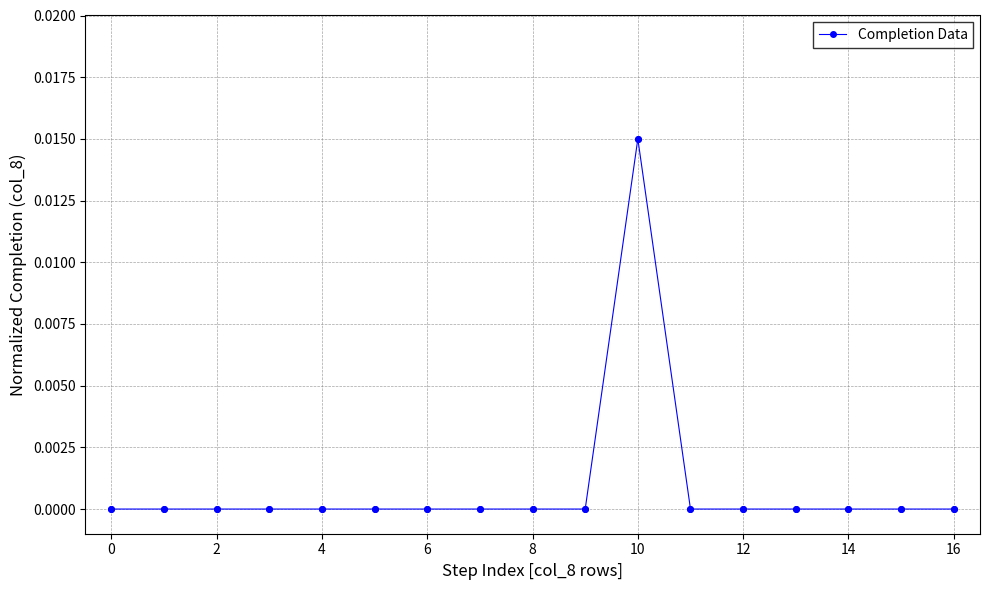

How many lines are shown in the chart?

1